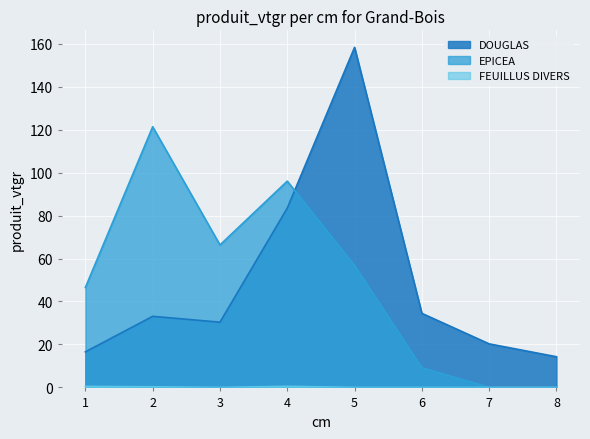

How many lines are shown in the chart?

3